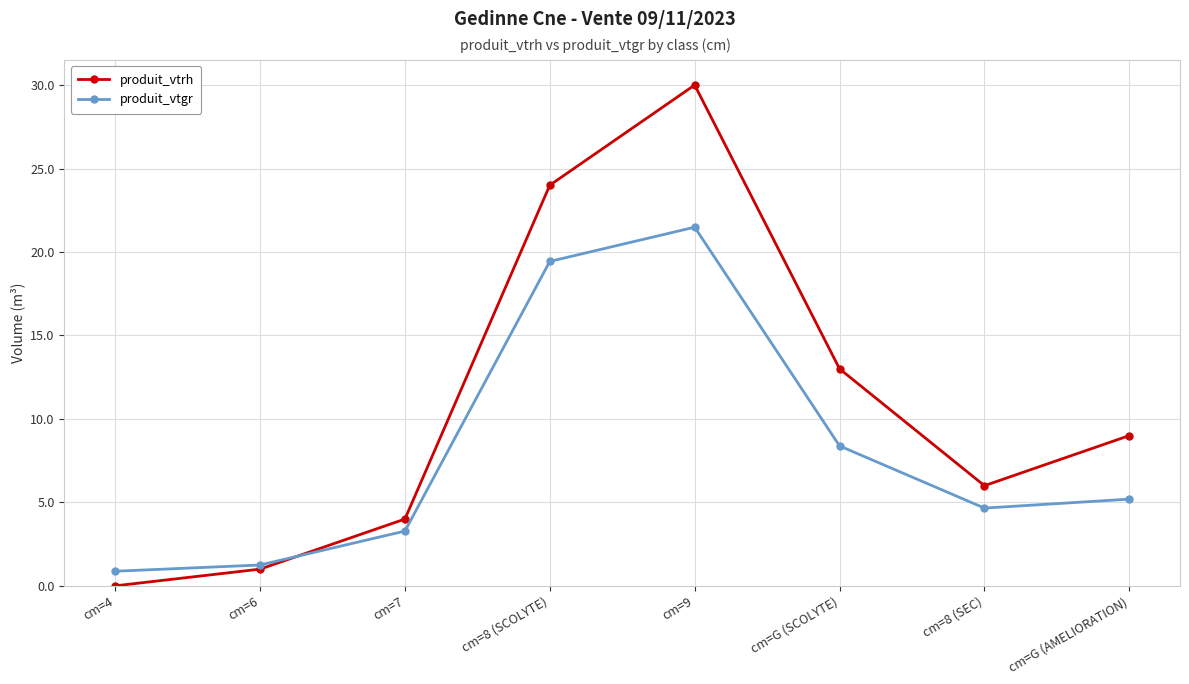

How many interior local valleys does the produit_vtgr series have?

1